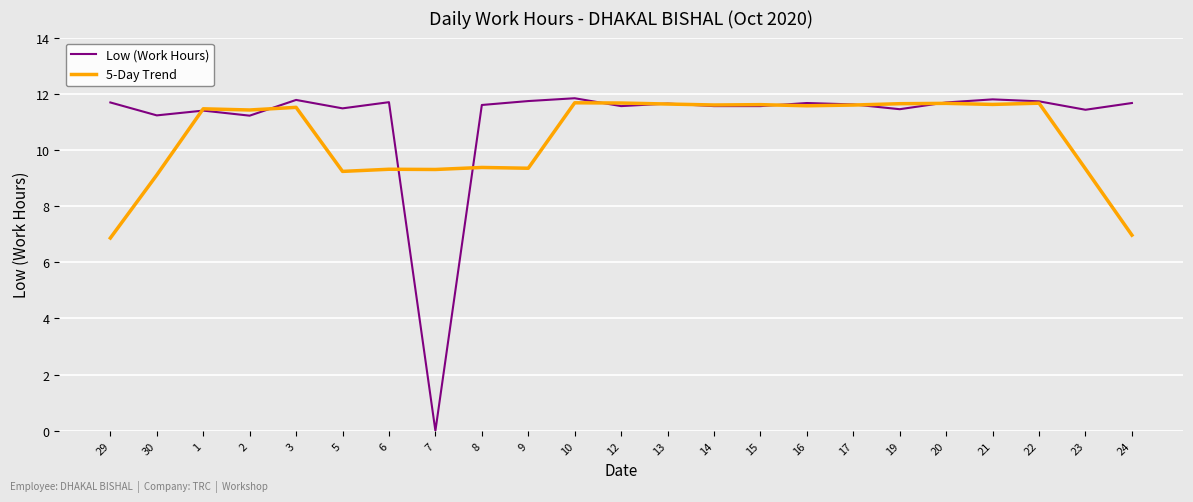

Rank the series by their average value, from highest to lowest.

Low (Work Hours), 5-Day Trend